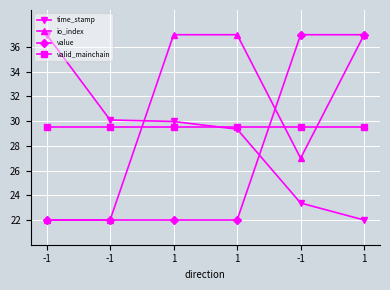

True or false: value has a value of 22.0 at -1.

True